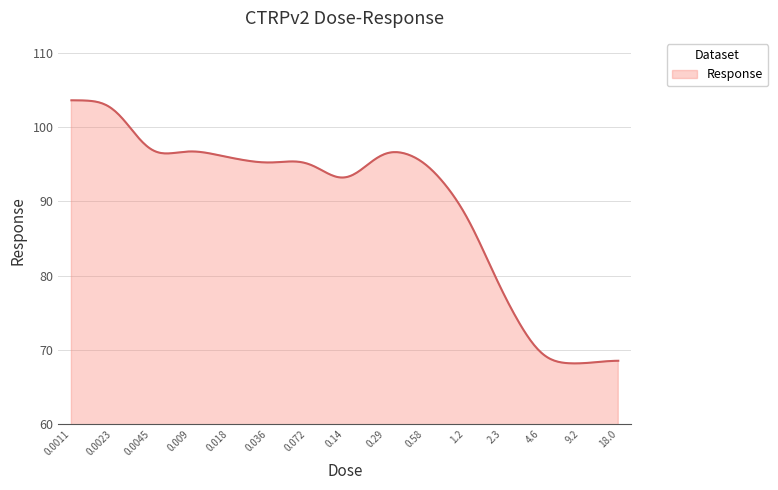

What is the greatest value displayed?

103.6